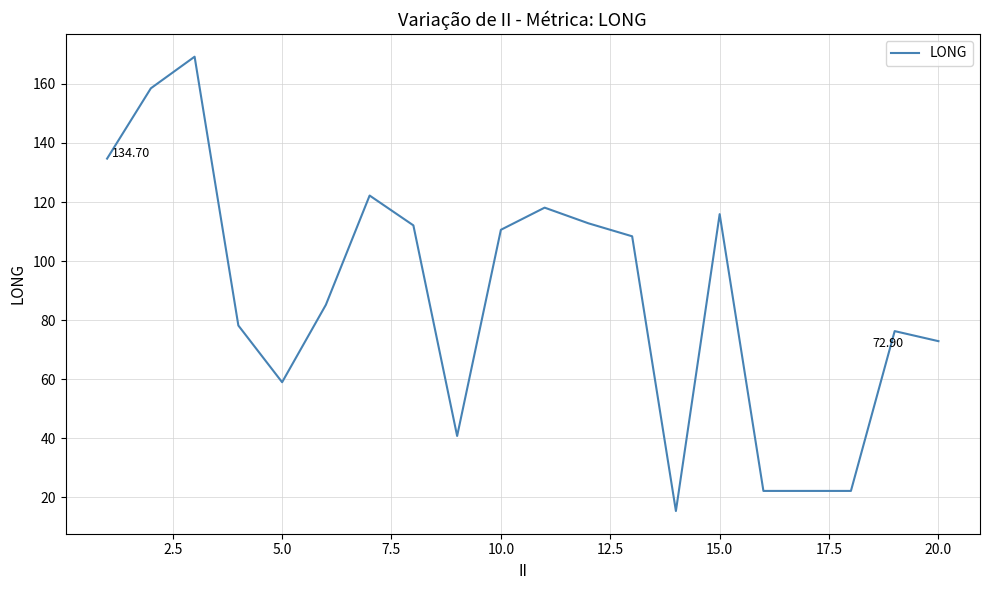

What is the difference between the maximum and minimum values?

153.8